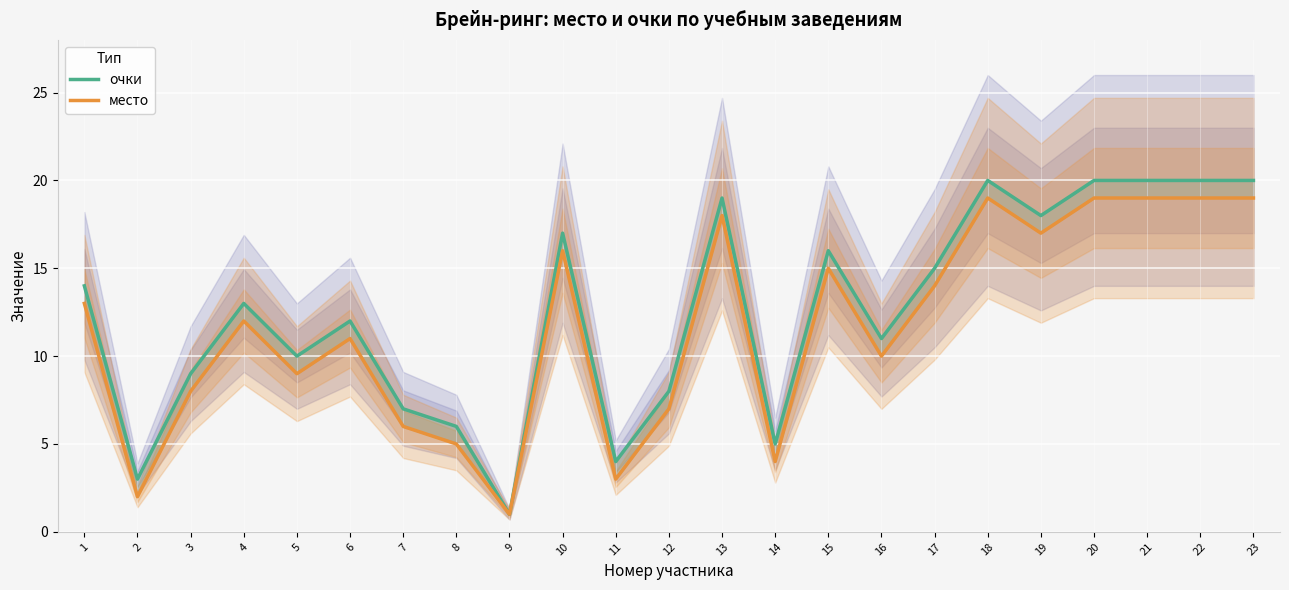

What is the difference between the место values at 22 and 6?

8